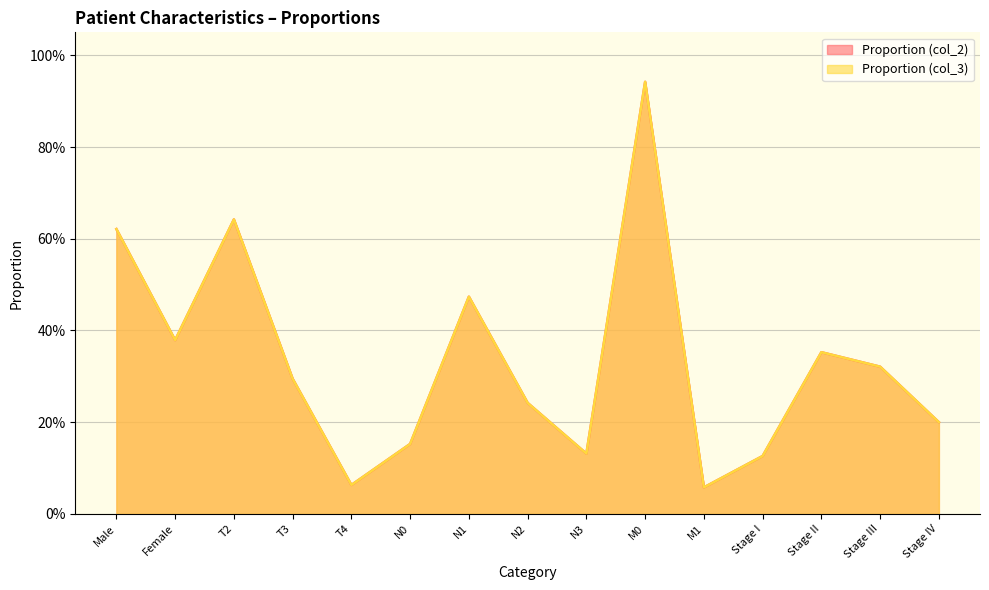

Reading left to right, extract all data points from this chart.

Proportion (col_2): 0.6	0.4	0.6	0.3	0.1	0.2	0.5	0.2	0.1	0.9	0.1	0.1	0.4	0.3	0.2
Proportion (col_3): 0.6	0.4	0.6	0.3	0.1	0.2	0.5	0.2	0.1	0.9	0.1	0.1	0.4	0.3	0.2